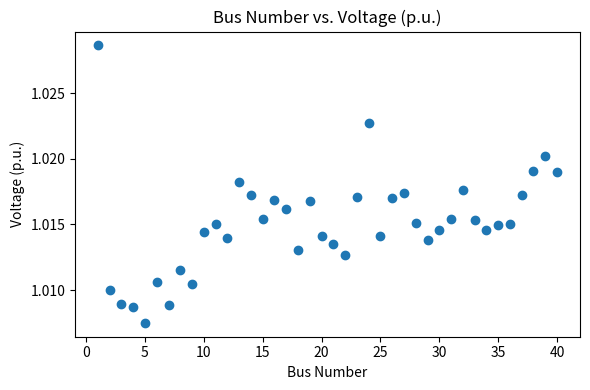

What is the range of X values (max minus min)?

39.0